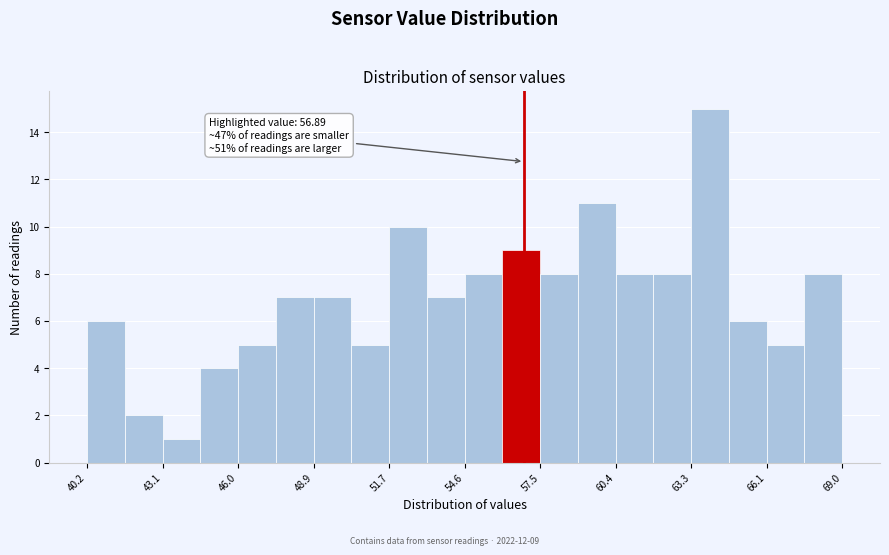

Around what value on the x-axis is the tallest bar? Give the approximate position of its centre, as read against the axis.

64.0